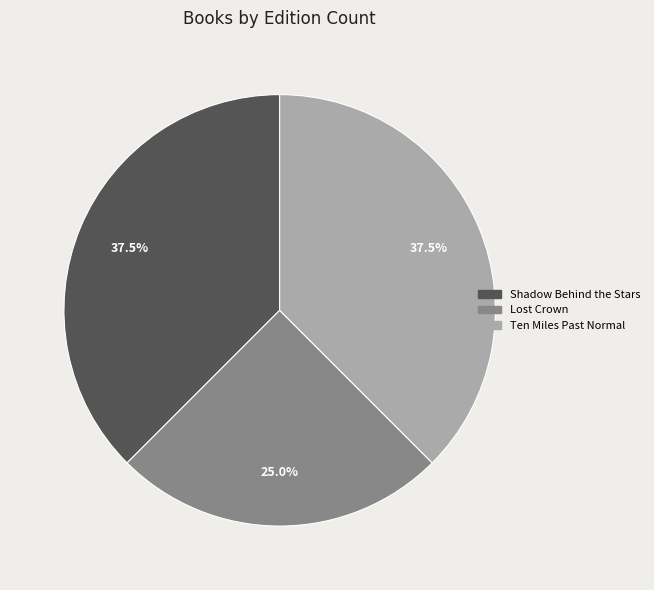

Does Shadow Behind the Stars account for over 50% of the chart?

No